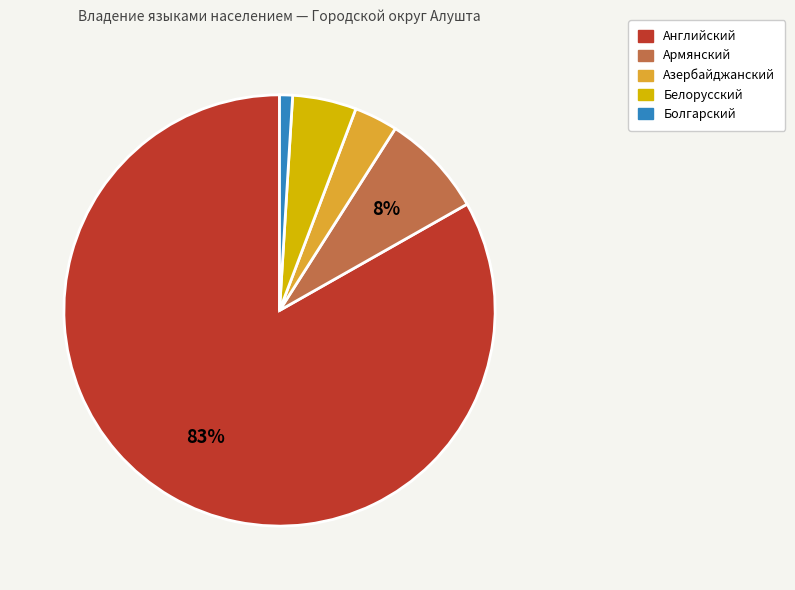

Which category accounts for the majority?

Английский